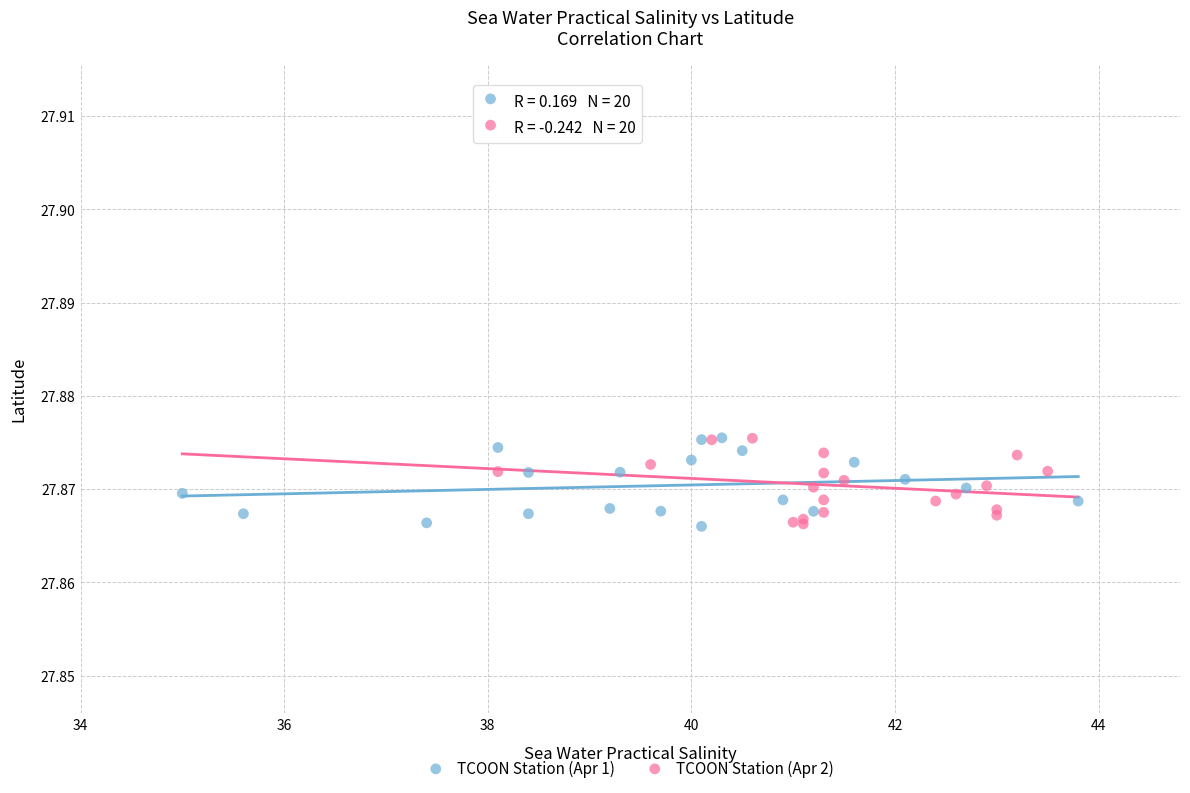

What are all the series names shown in the legend?

TCOON Station (Apr 1), TCOON Station (Apr 2)